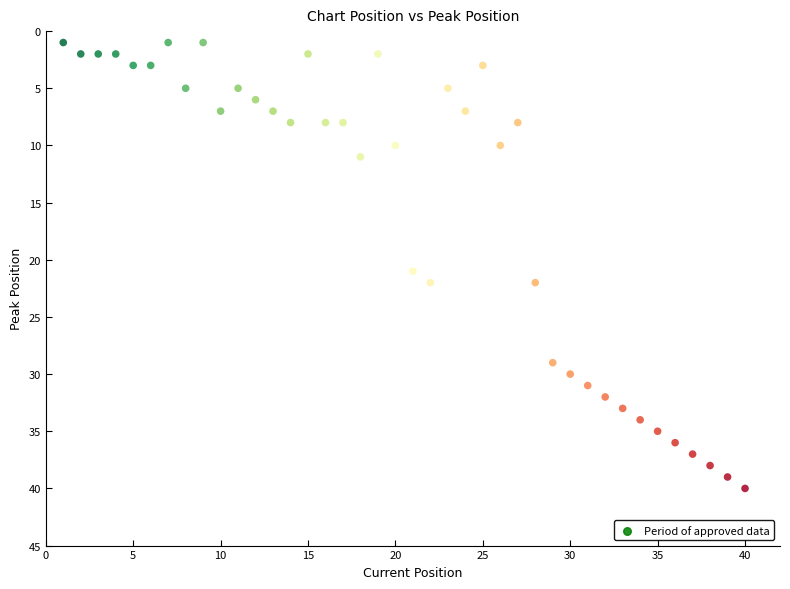

What Y value in the scatter plot is closest to 20?

21